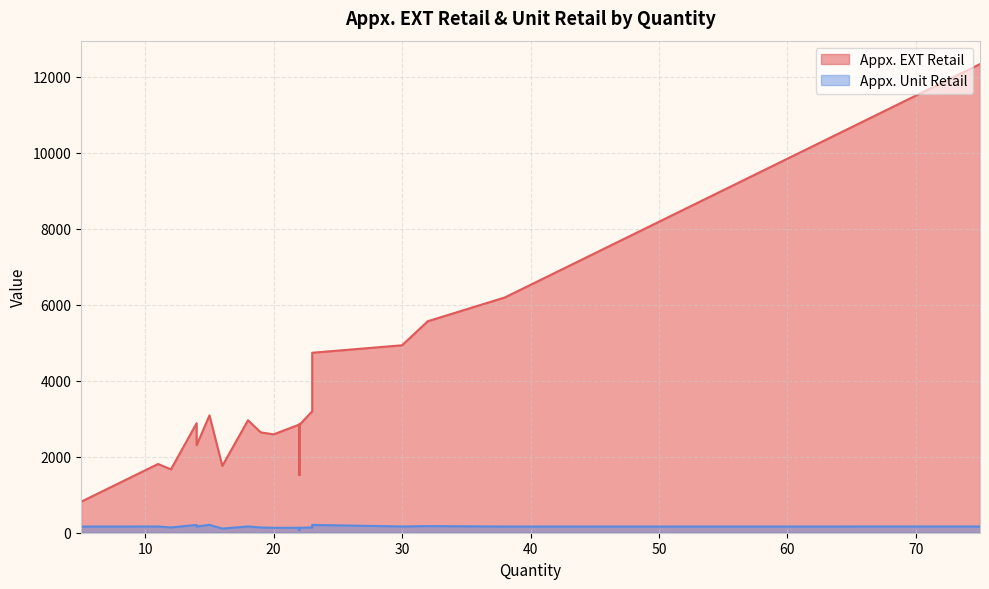

Rank the series by their average value, from highest to lowest.

Appx. EXT Retail, Appx. Unit Retail